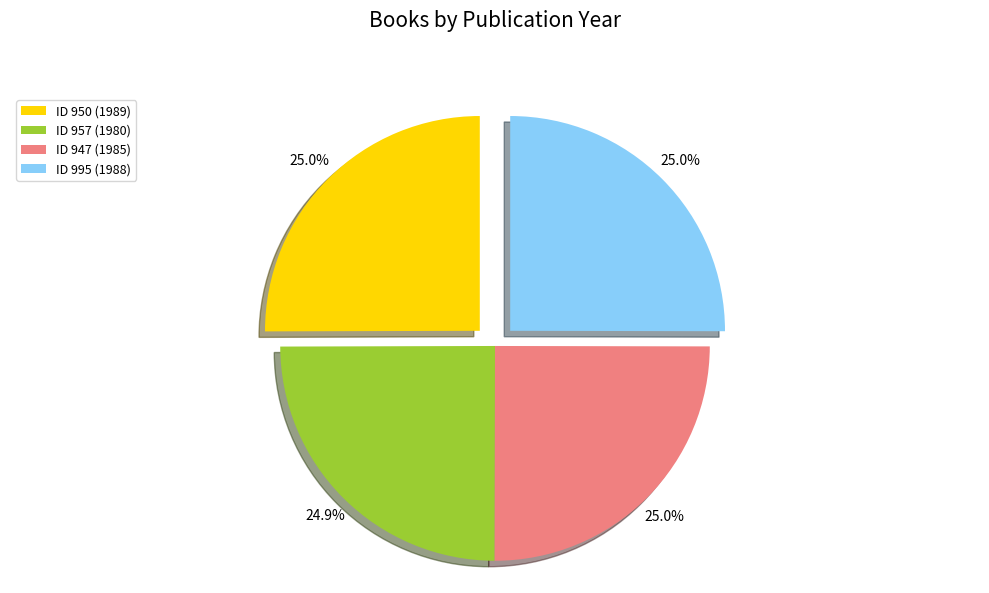

Does any single category account for the majority?

No